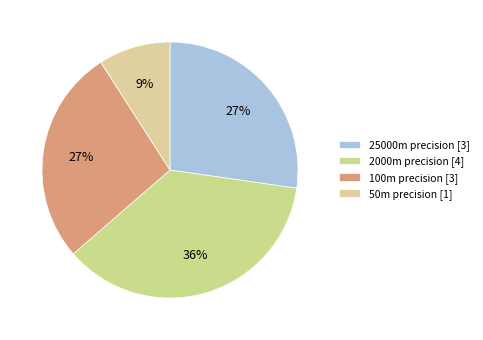

Count the number of slices in the pie.

4